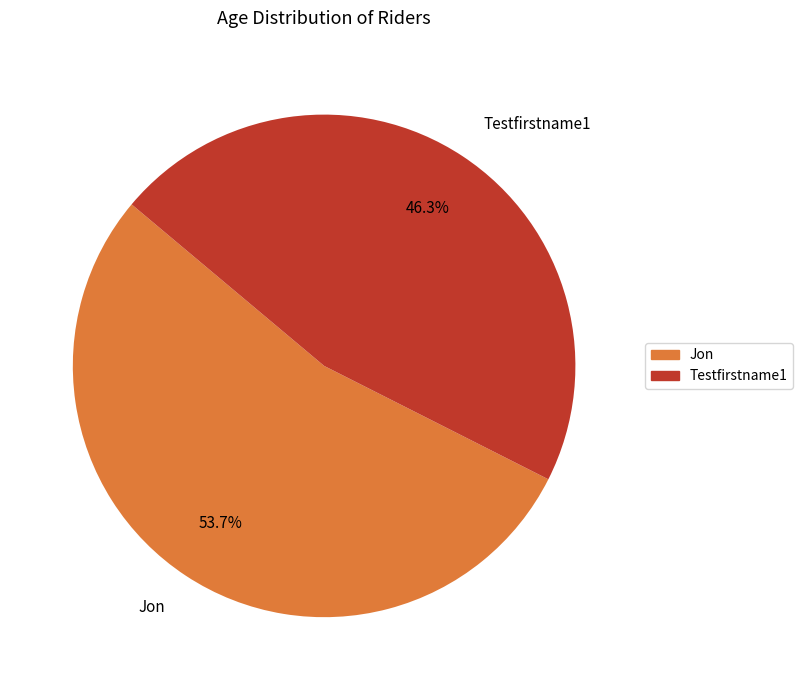

To the nearest percent, what is the difference between the Testfirstname1 and Jon slice percentages?

7%